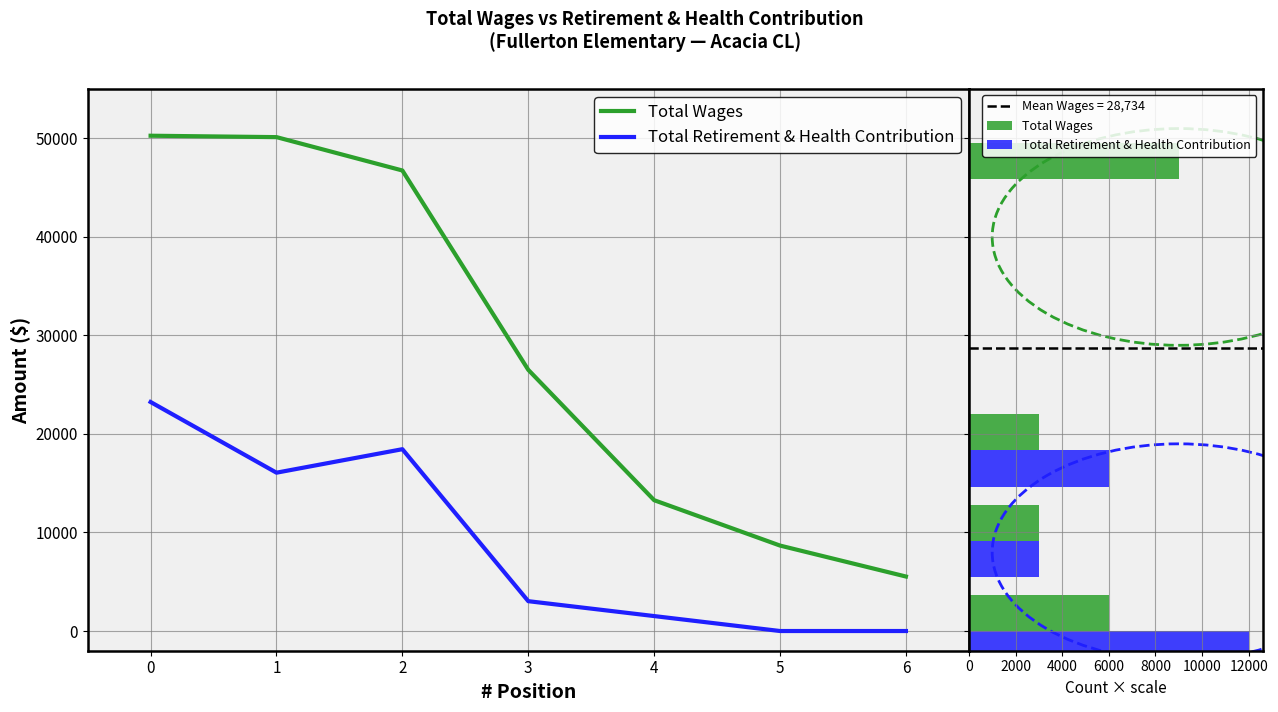

Which series has the largest total across all categories?

Total Wages